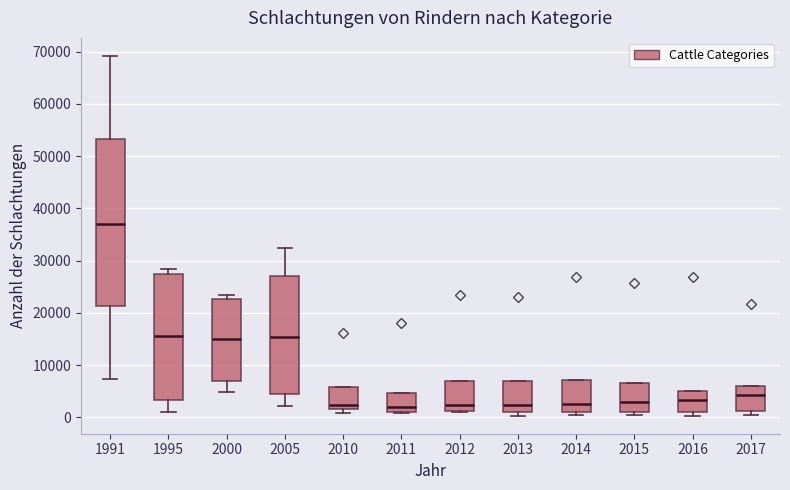

Which box has the highest median line?

1991